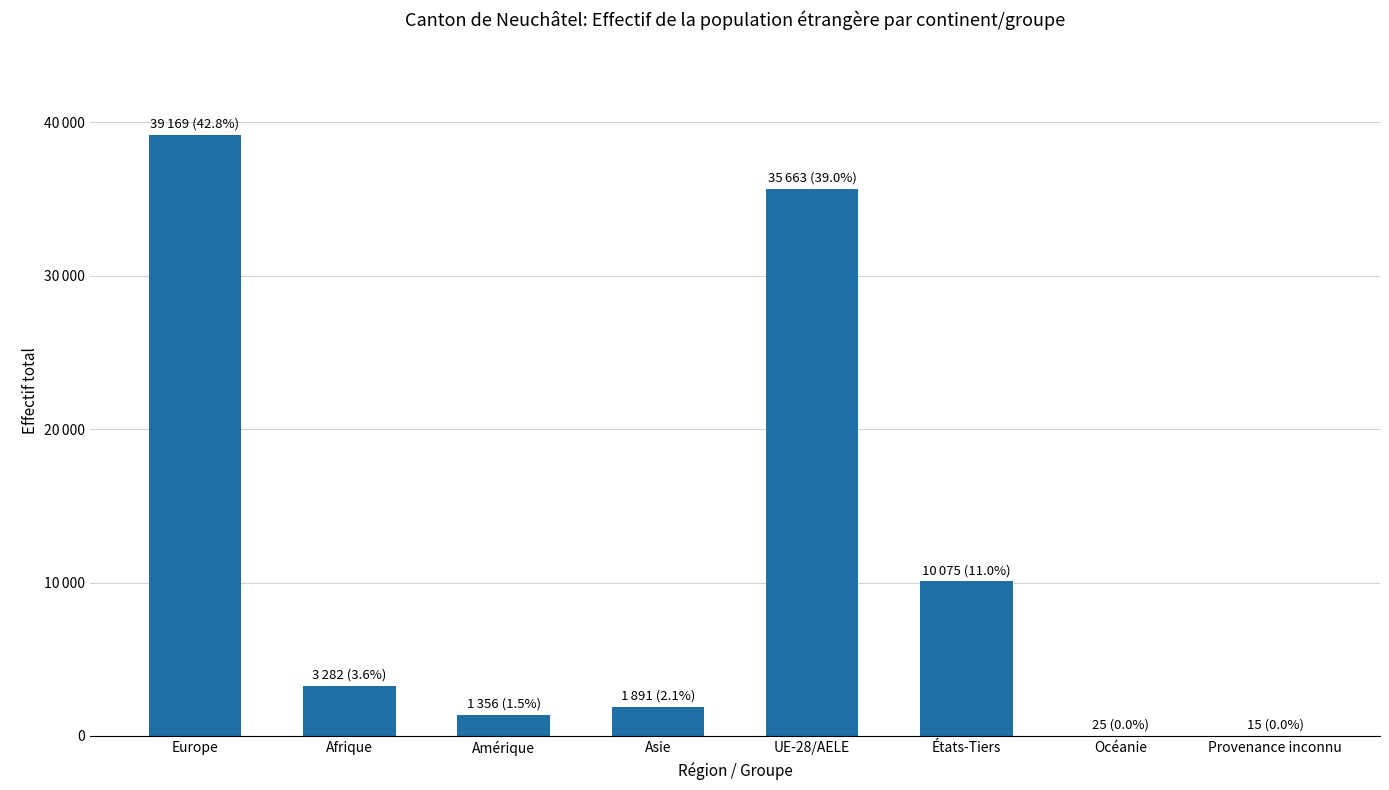

How many values are below 3282?

4